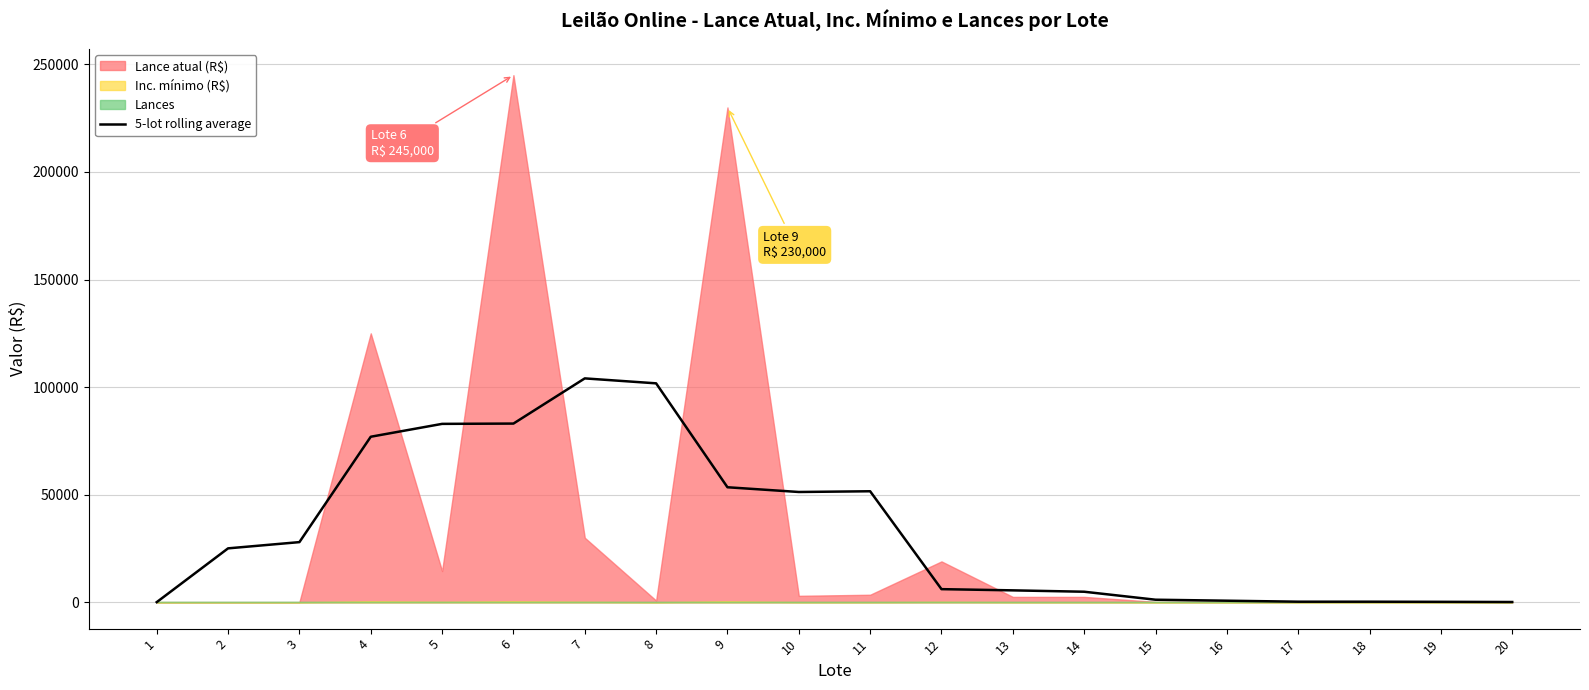

True or false: there are more than 1 points higher than both neighbors.

True